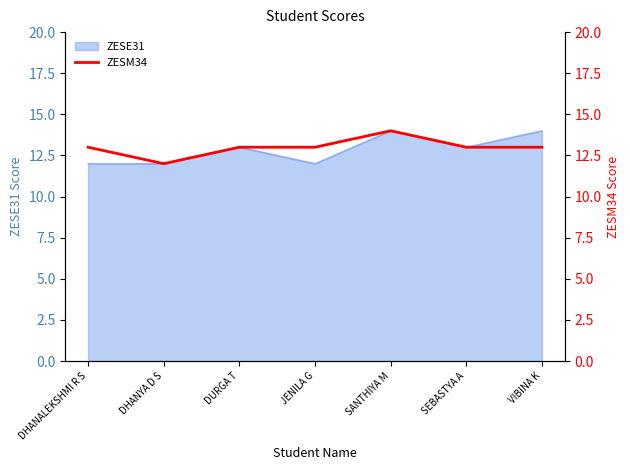

Count the number of categories in the chart.

7